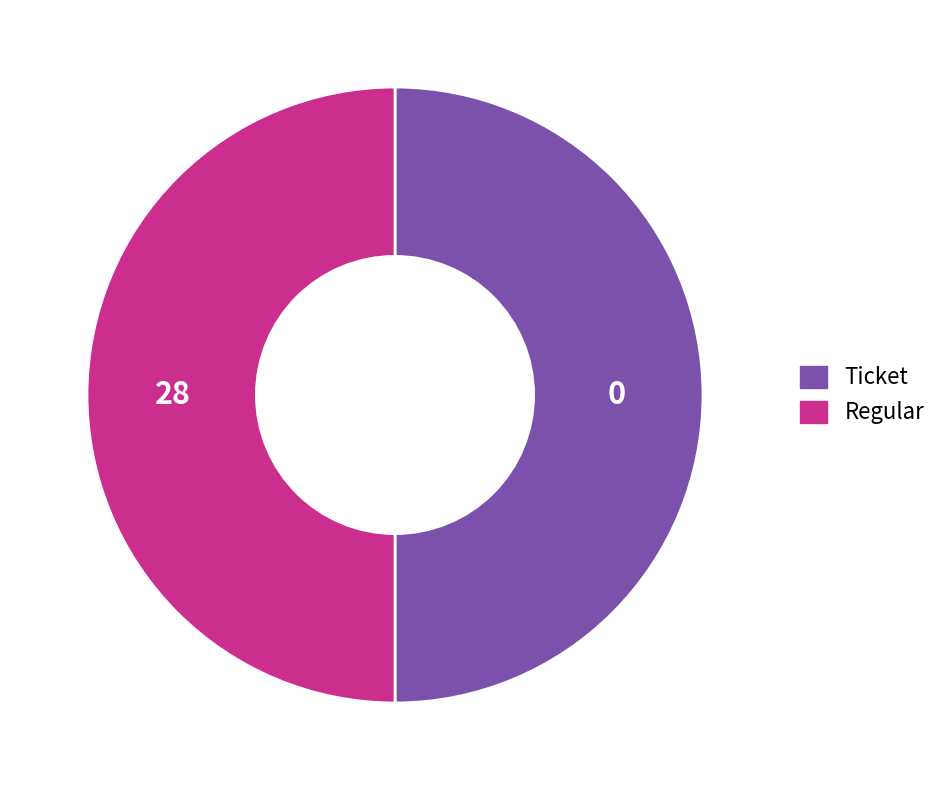

True or false: Regular accounts for 99% of the total.

False